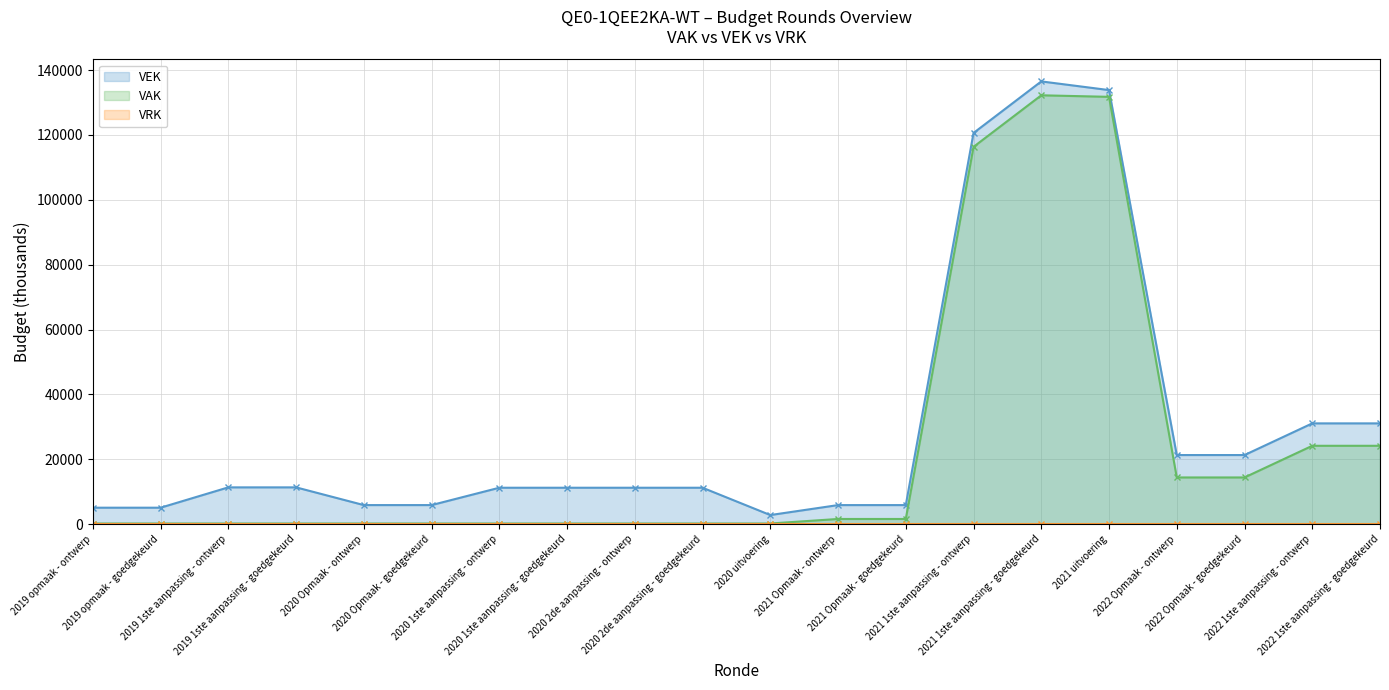

True or false: VAK and VEK cross at least once.

False